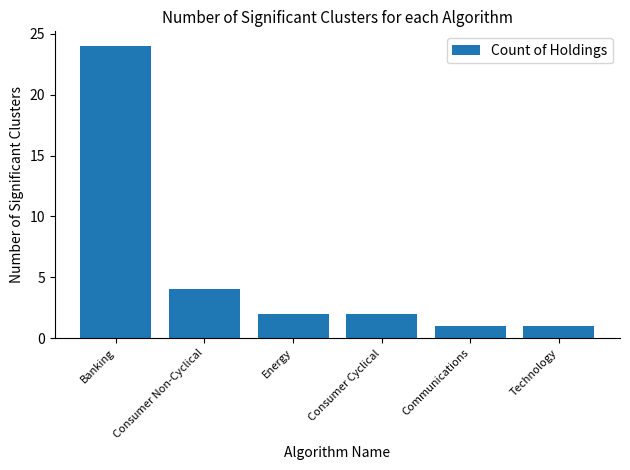

Count the number of categories in the chart.

6